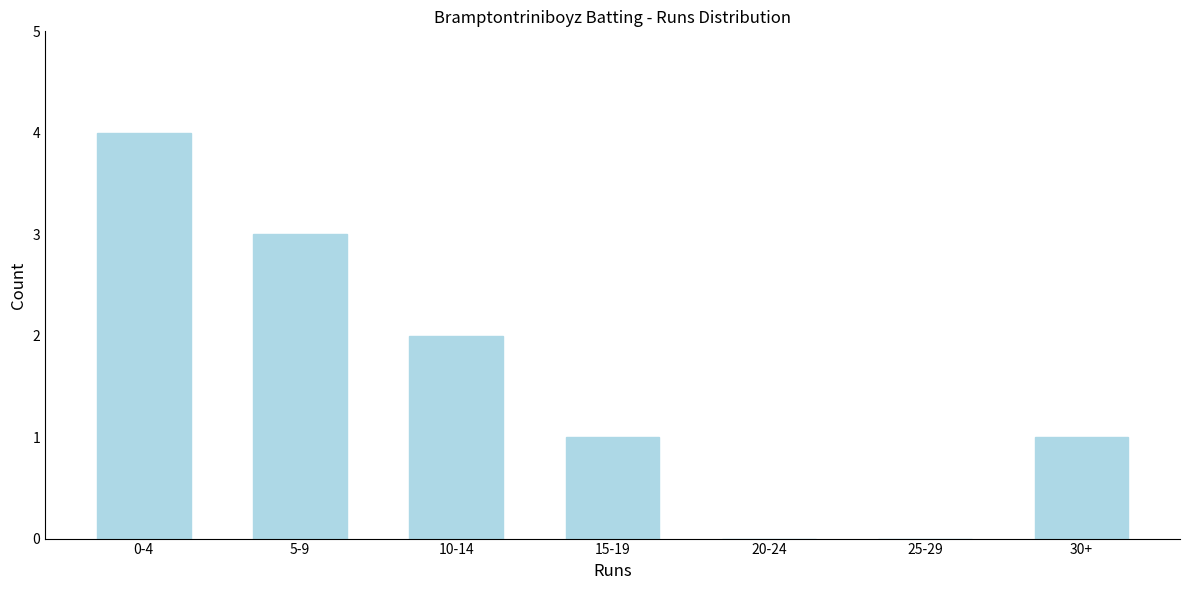

Reading left to right, transcribe all the data shown in this chart.

0-4=4	5-9=3	10-14=2	15-19=1	20-24=0	25-29=0	30+=1